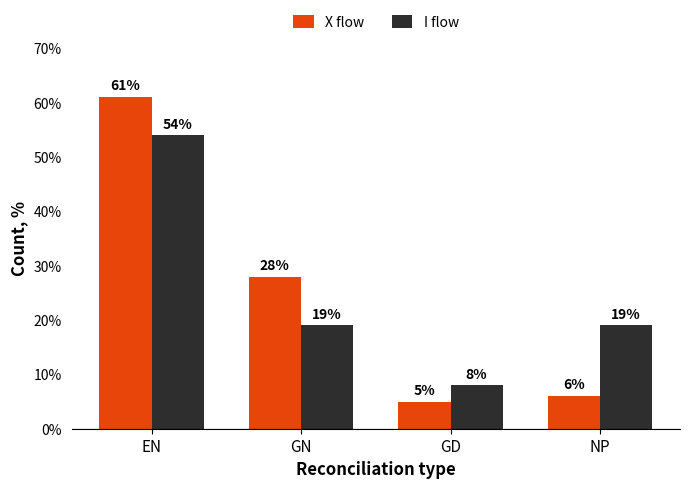

Which series has the largest range (max minus min)?

X flow